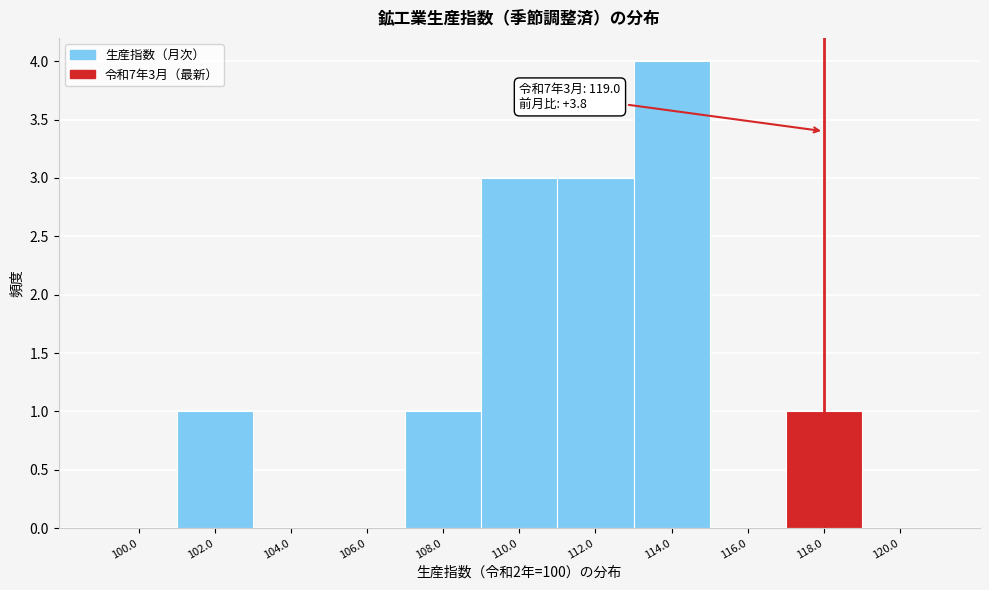

Reading right to left, extract all data points from this chart.

120.0=0	118.0=1	116.0=0	114.0=4	112.0=3	110.0=3	108.0=1	106.0=0	104.0=0	102.0=1	100.0=0